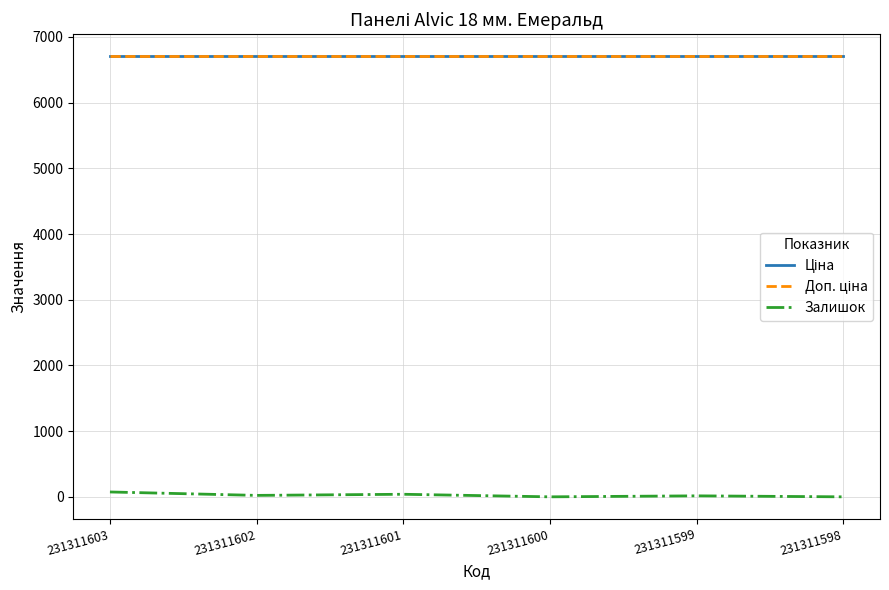

True or false: Доп. ціна has more than 2 points higher than both neighbors.

False